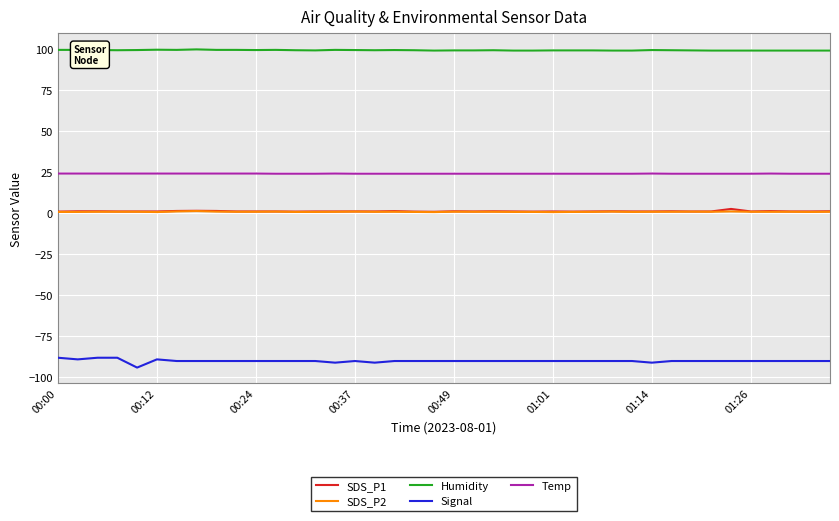

True or false: Signal and SDS_P2 intersect in this chart.

False